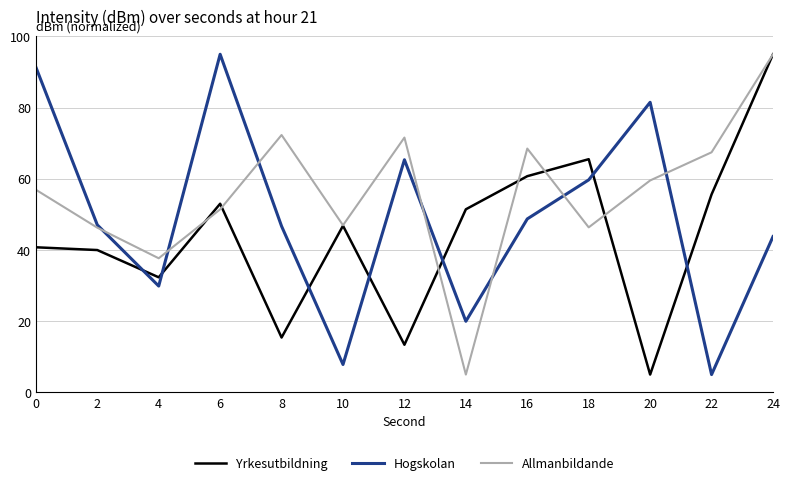

How many times do Hogskolan and Yrkesutbildning cross each other?

7